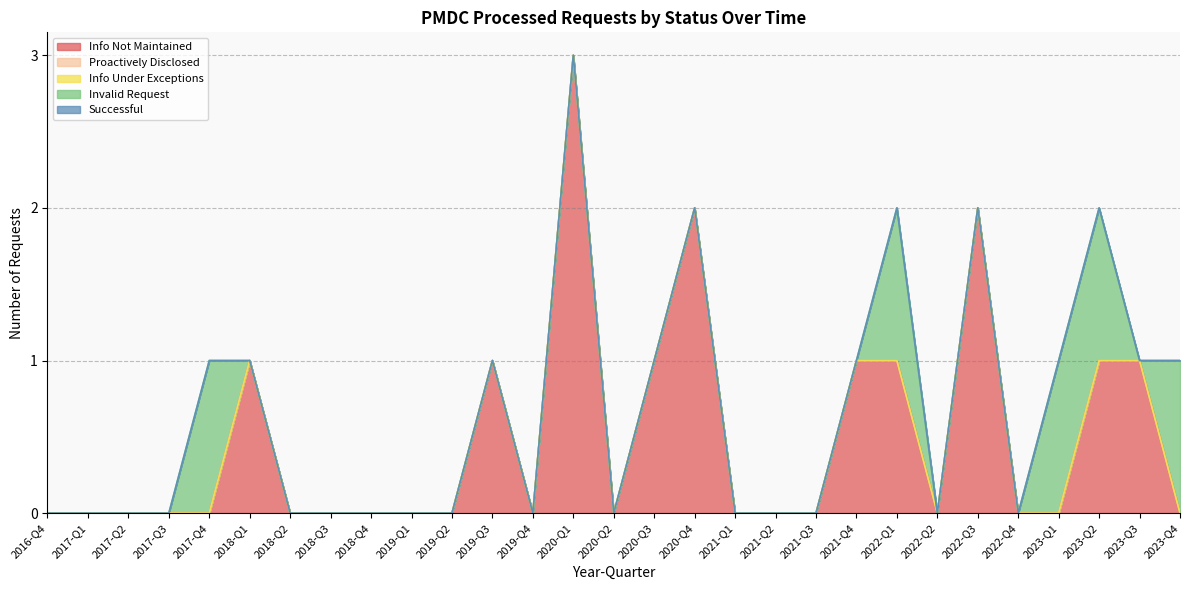

At which category does the chart reach its peak across all series?

2020-Q1